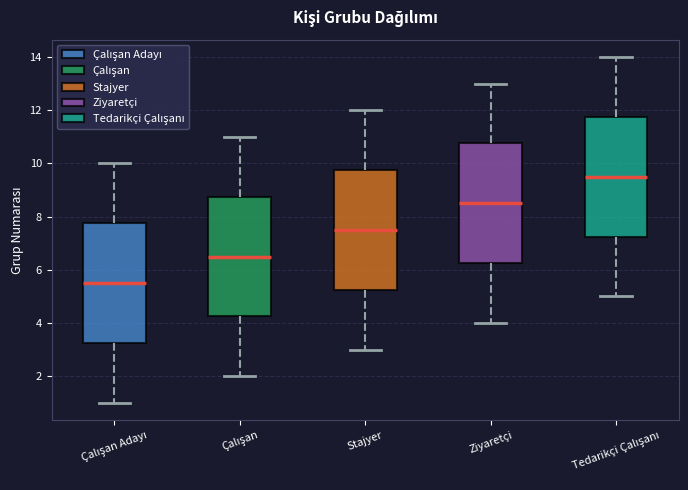

Reading left to right, transcribe this box plot: for each box, give where its median line is, the range the box spans, and where its two whiskers end, as read against the y-axis. The values are not printed on the chart, so give them approximately, as read against the axis.

Çalışan Adayı: median 5.6, box 3.2 to 7.8, whiskers 1.0 to 10.0
Çalışan: median 6.6, box 4.2 to 8.8, whiskers 2.0 to 11.0
Stajyer: median 7.6, box 5.2 to 9.8, whiskers 3.0 to 12.0
Ziyaretçi: median 8.6, box 6.2 to 10.8, whiskers 4.0 to 13.0
Tedarikçi Çalışanı: median 9.6, box 7.2 to 11.8, whiskers 5.0 to 14.0